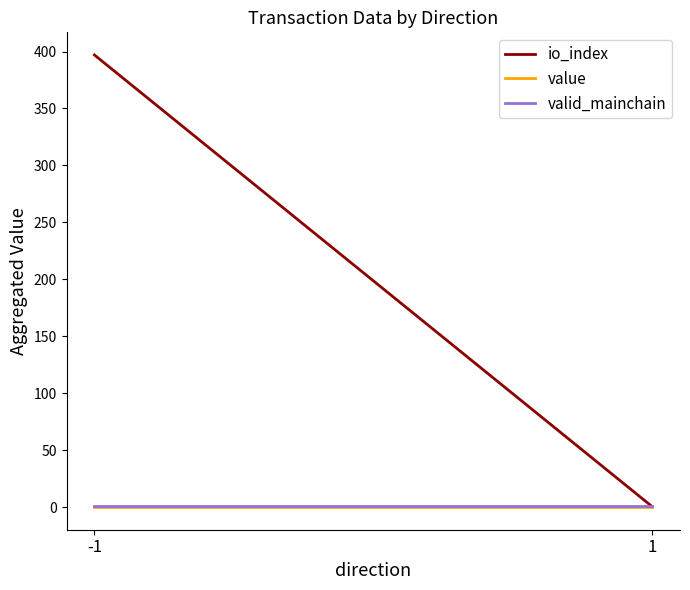

Reading left to right, what are all the values shown in this chart?

io_index: -1=397.0	1=0.5
value: -1=0.0	1=0.0
valid_mainchain: -1=1.0	1=1.0